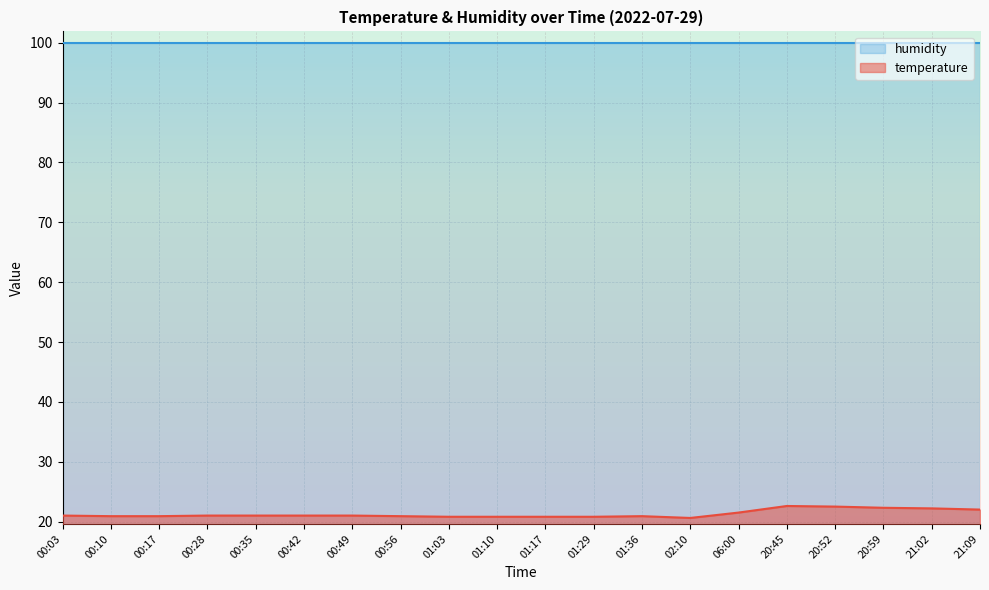

What is the average value?

21.3